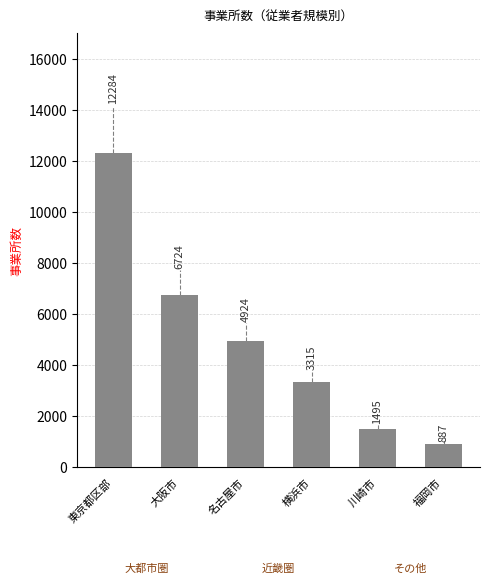

What is the greatest value displayed?

12284